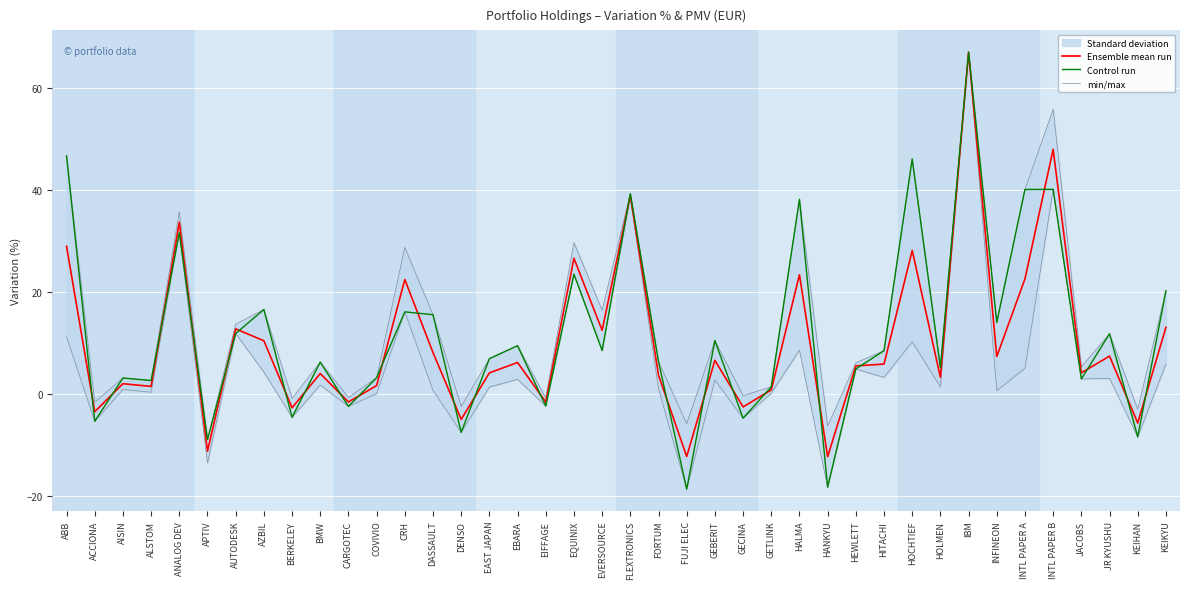

What position from the right is KEIHAN?

2